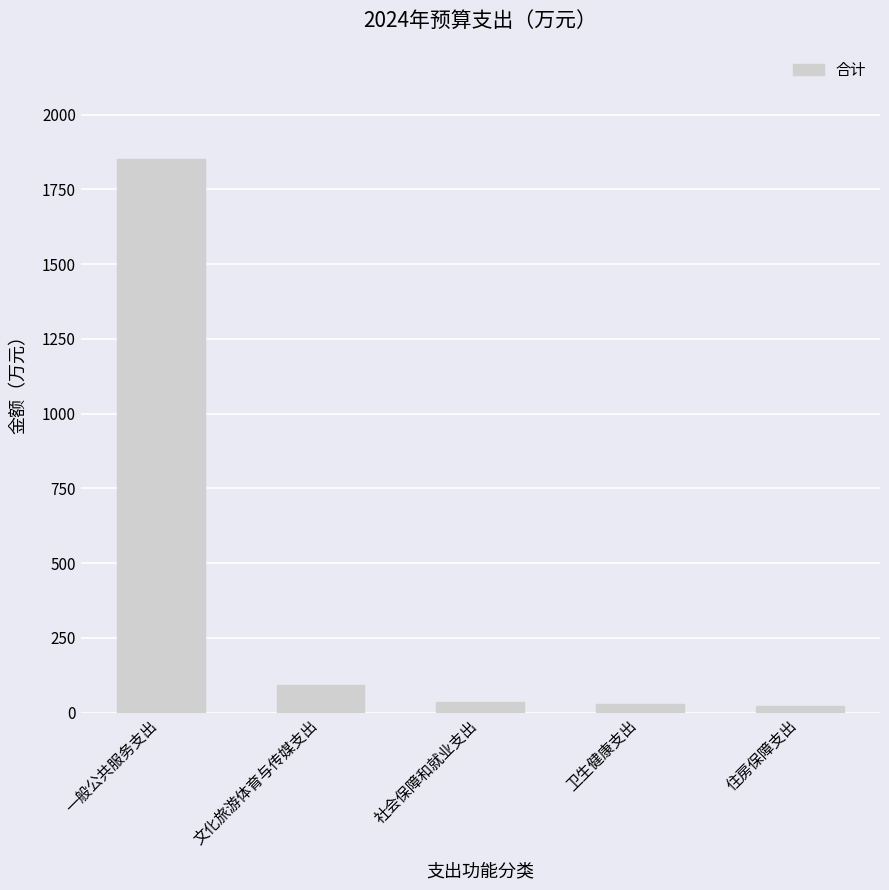

What is the label of the 4th bar from the right?

文化旅游体育与传媒支出